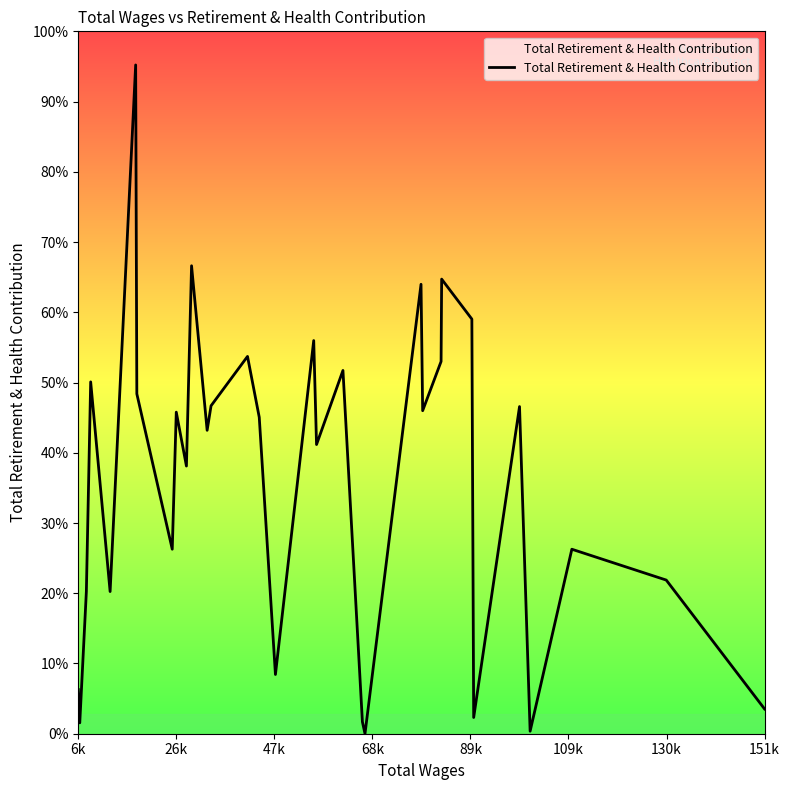

Does the chart display data point markers on the line(s)?

No